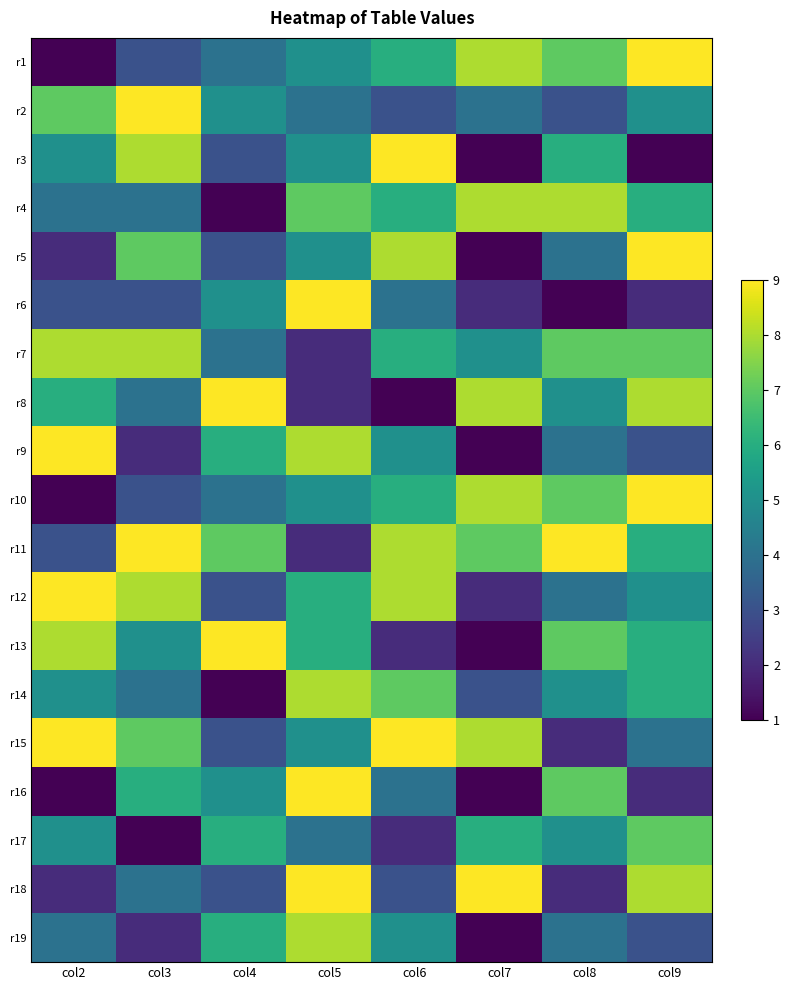

Count the number of categories in the chart.

8